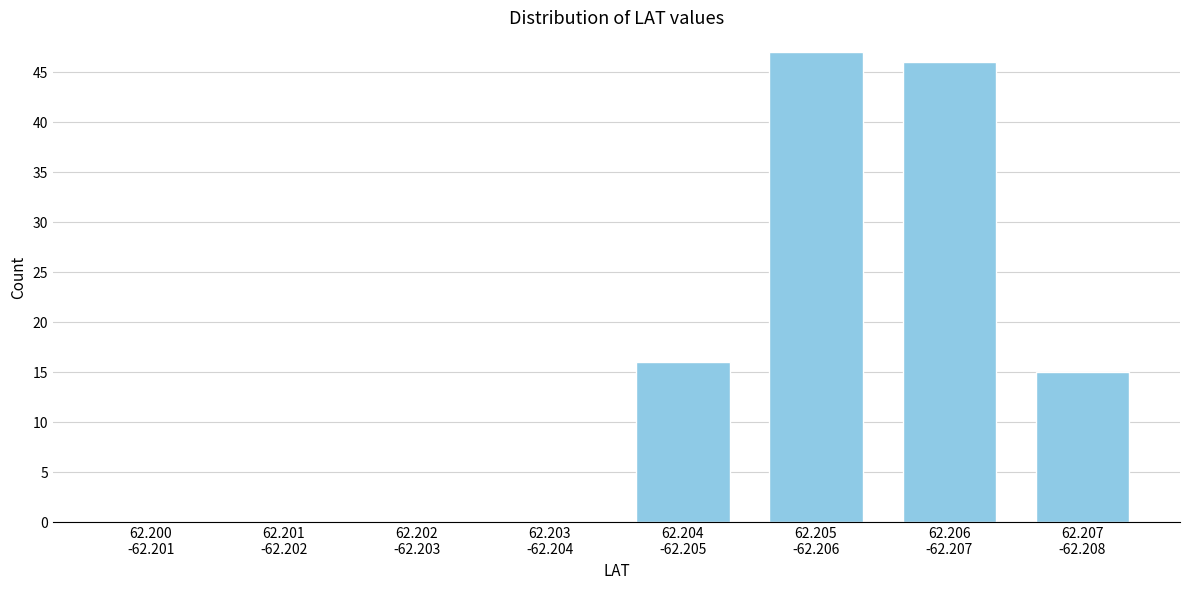

What is the greatest value displayed?

47